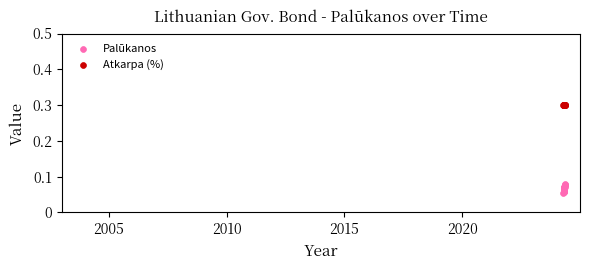

What are all the series names shown in the legend?

Palūkanos, Atkarpa (%)